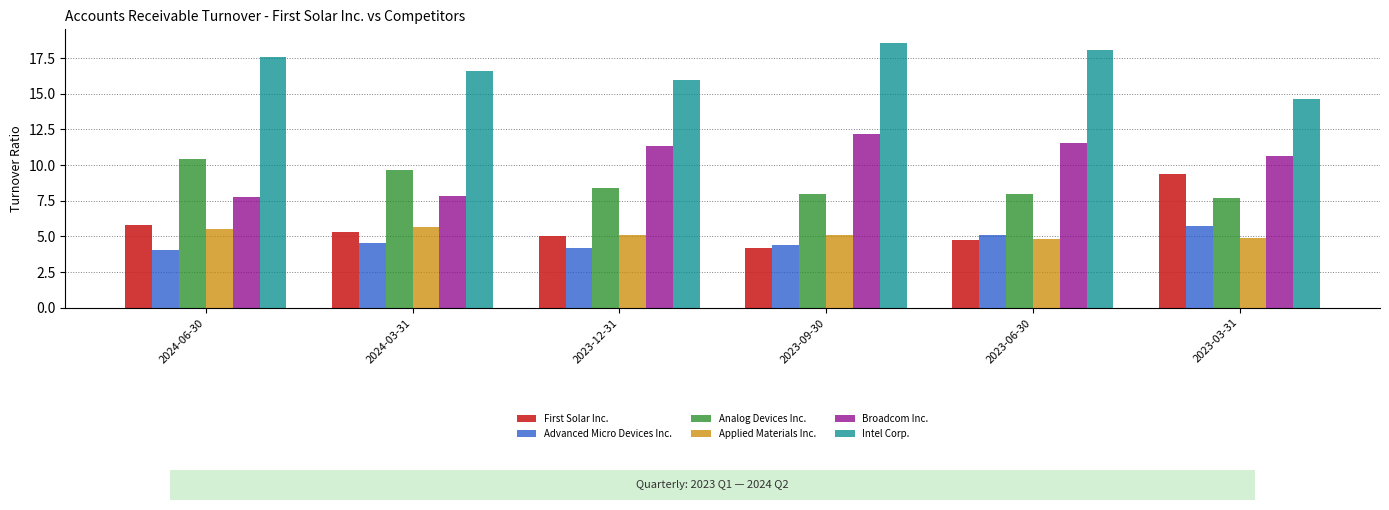

What is the difference between the maximum and minimum values in the Advanced Micro Devices Inc. series?

1.7